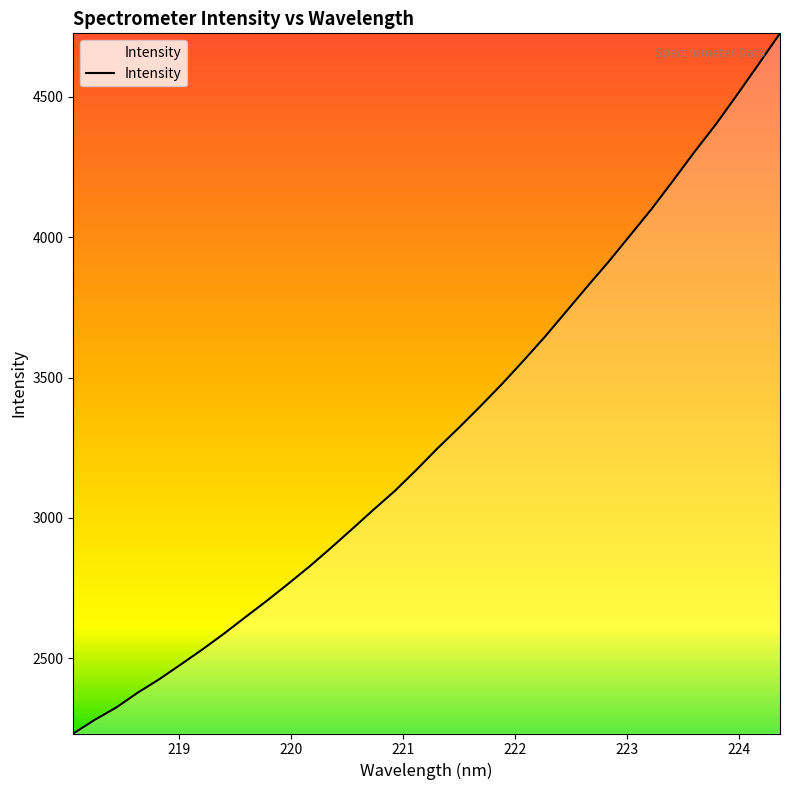

What is the difference between the maximum and minimum values?

2493.7